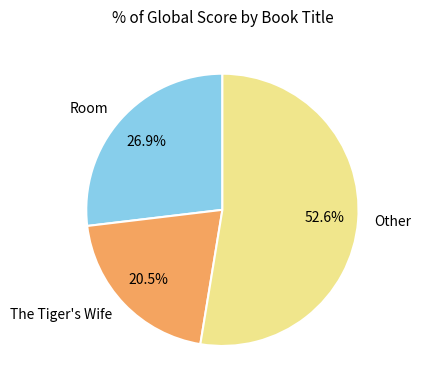

What is the largest slice in the pie chart?

Other